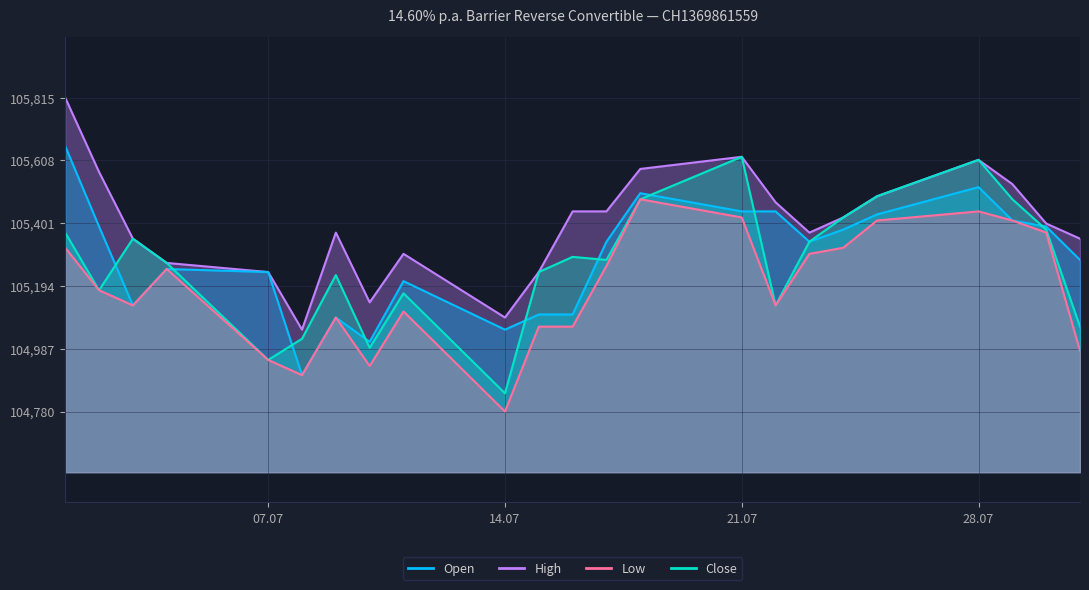

At which label is Low closest to 105130?

03.07.2025